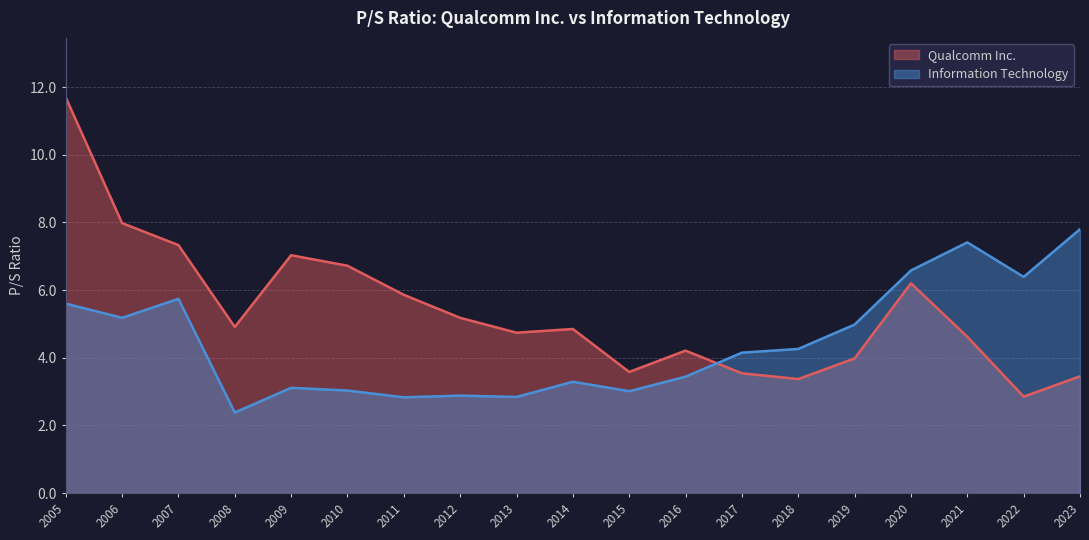

What value does the Information Technology series have at 2021?

7.4